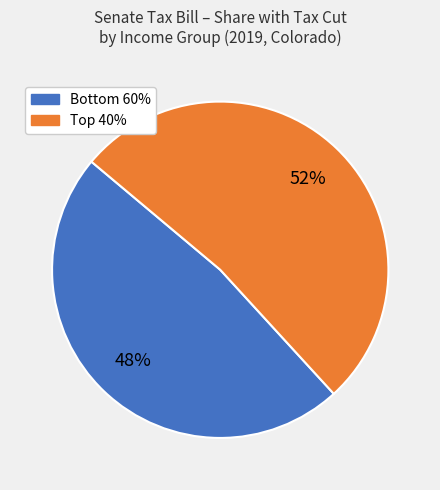

How many segments does this pie chart have?

2